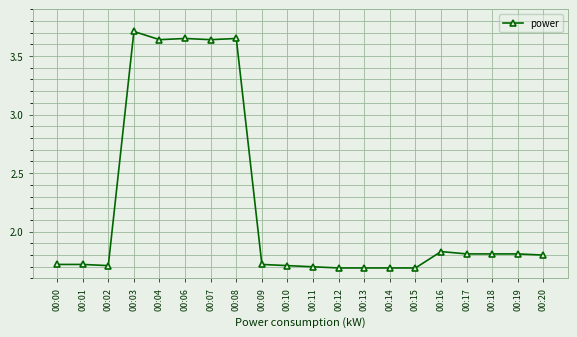

True or false: the data has more than 1 interior local peaks.

True